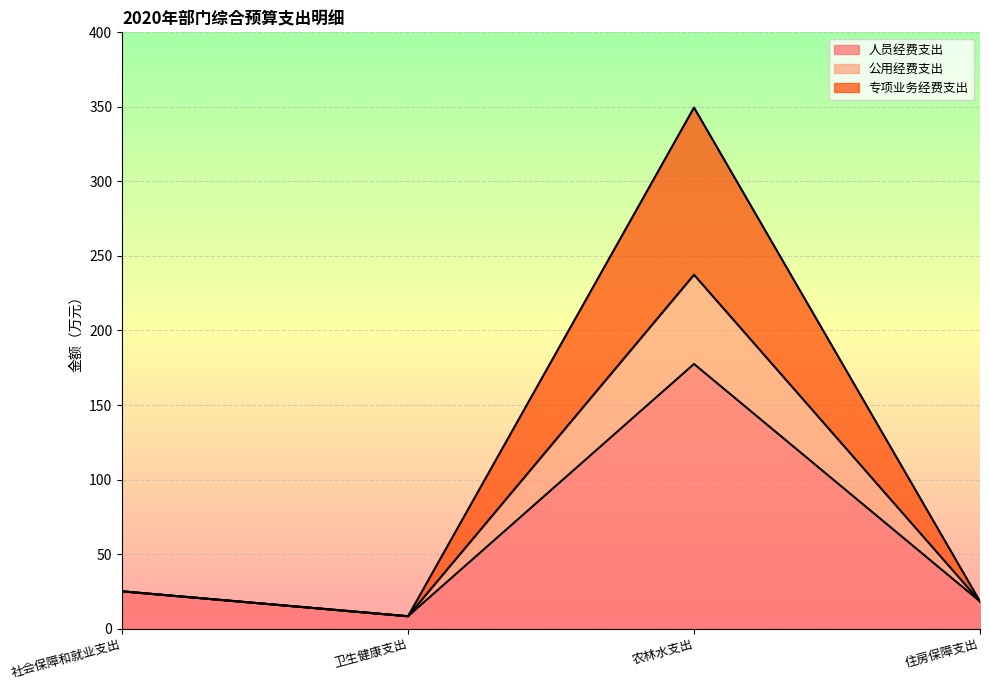

What is the minimum value shown in the chart?

8.3